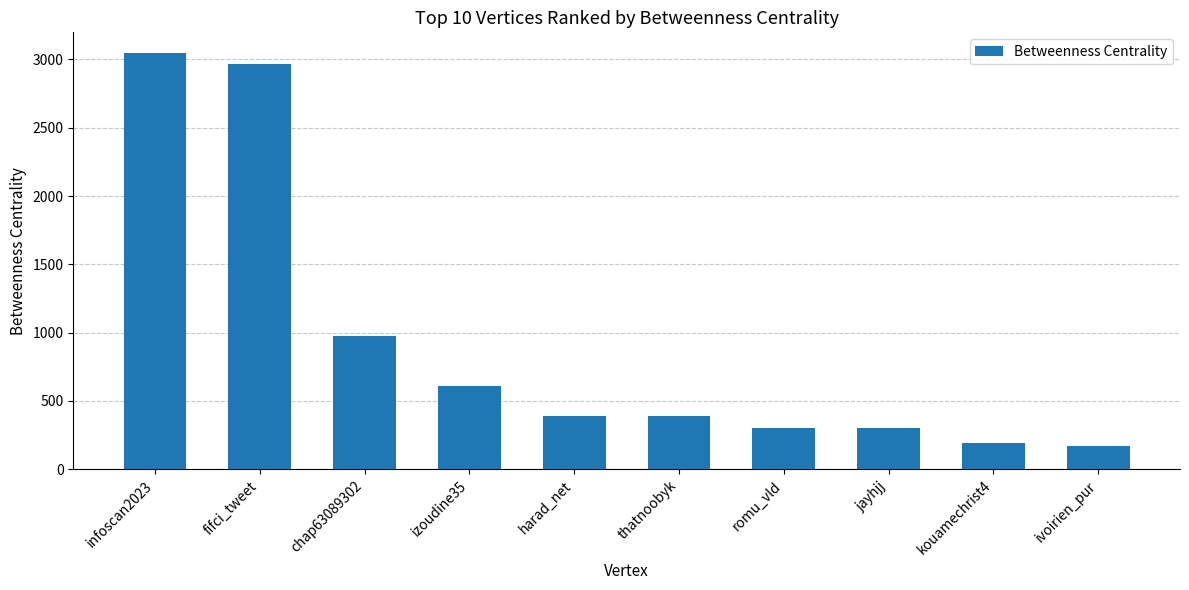

What is the value of the 7th bar from the left?

302.0